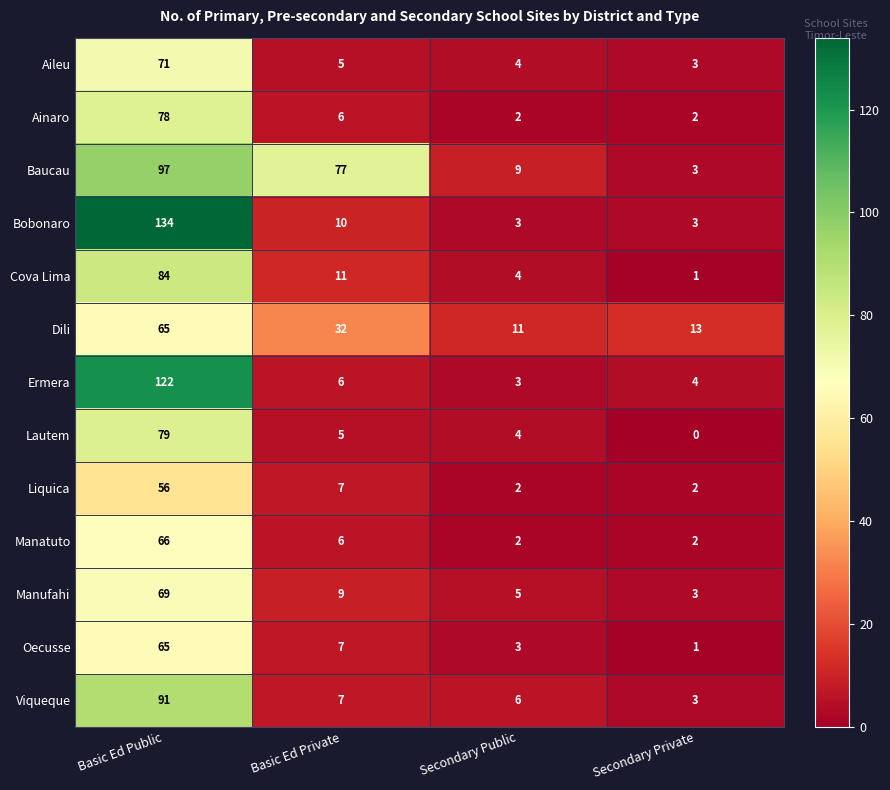

The Oecusse series shows 65 at Basic Ed Public. True or false?

True